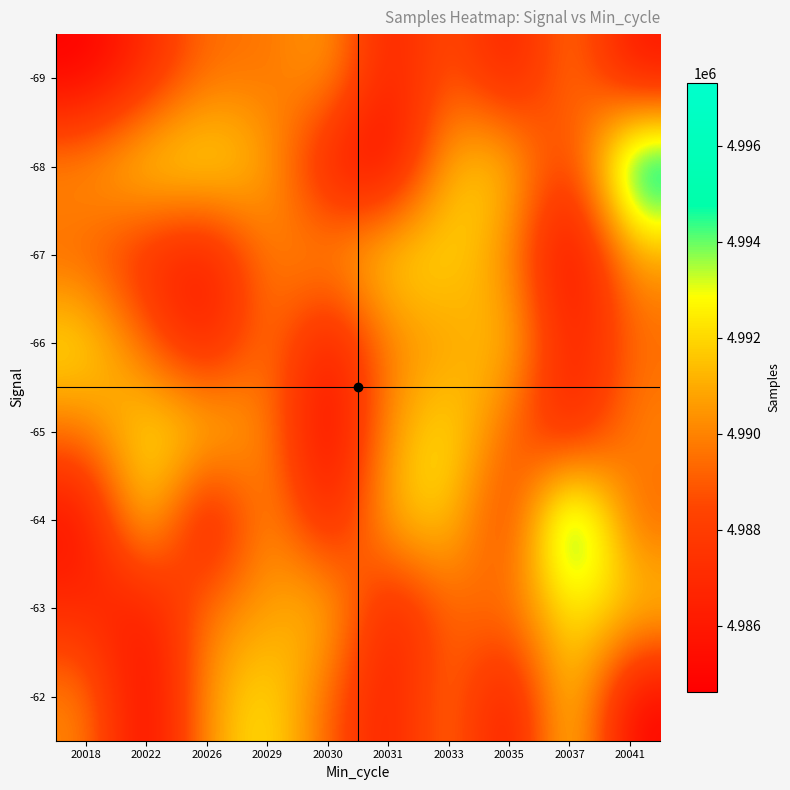

At which category is the sum across all series the highest?

20033